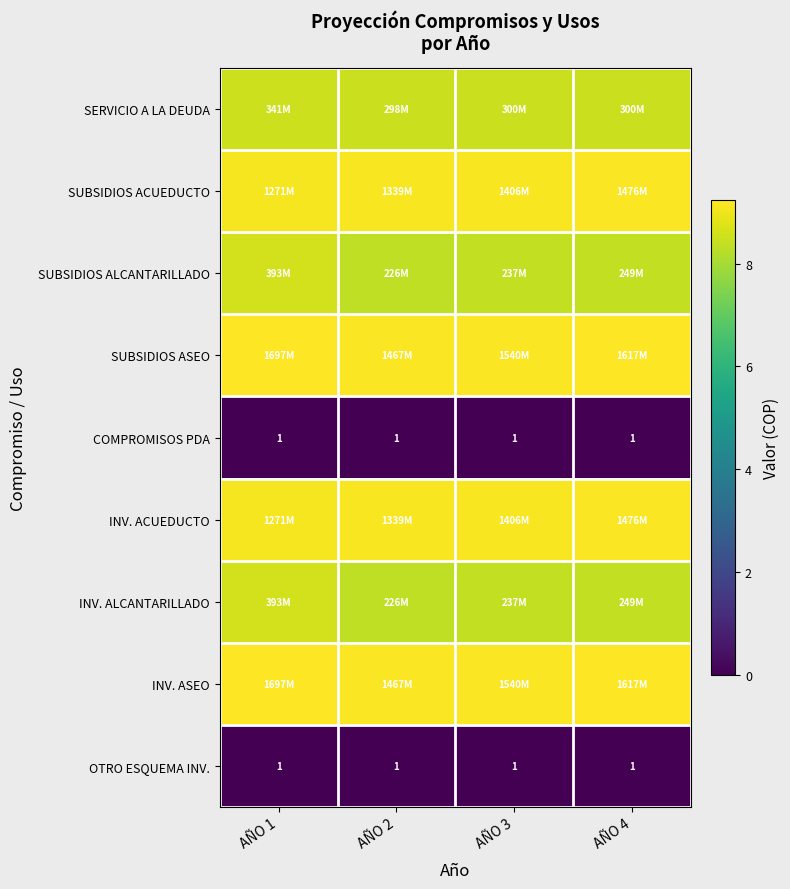

The SERVICIO A LA DEUDA series shows 8.5 at AÑO 2. True or false?

True